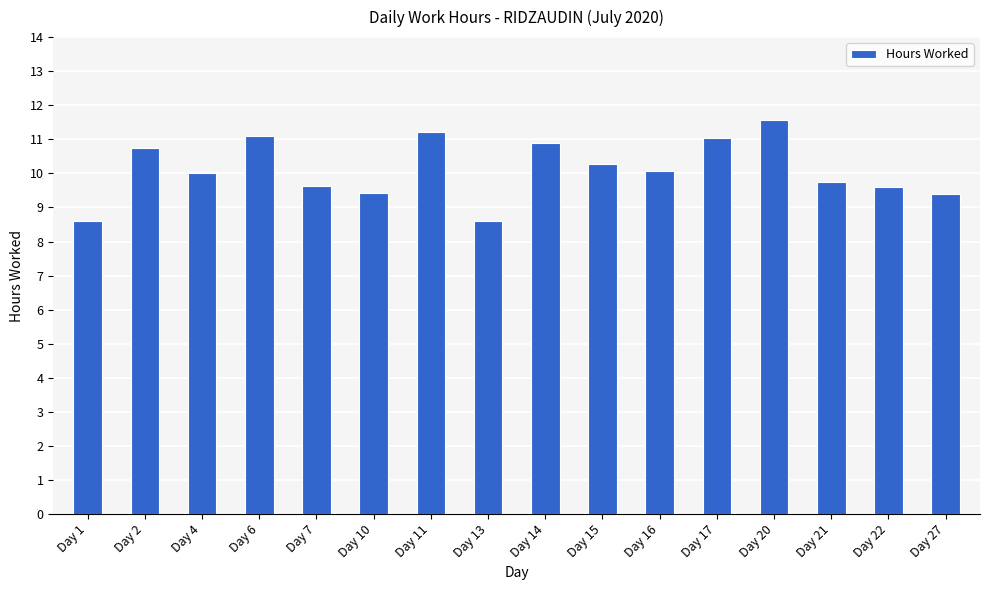

Reading left to right, extract all data points from this chart.

Day 1=8.6	Day 2=10.8	Day 4=10.0	Day 6=11.1	Day 7=9.6	Day 10=9.4	Day 11=11.2	Day 13=8.6	Day 14=10.9	Day 15=10.3	Day 16=10.1	Day 17=11.0	Day 20=11.6	Day 21=9.7	Day 22=9.6	Day 27=9.4